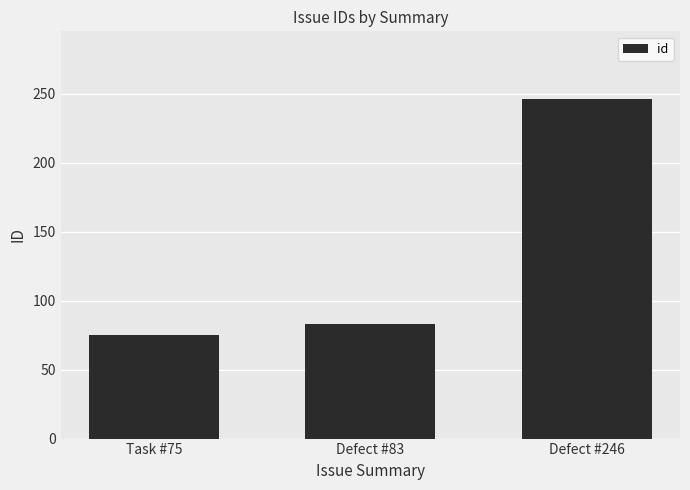

The value at Task #75 is 75. True or false?

True